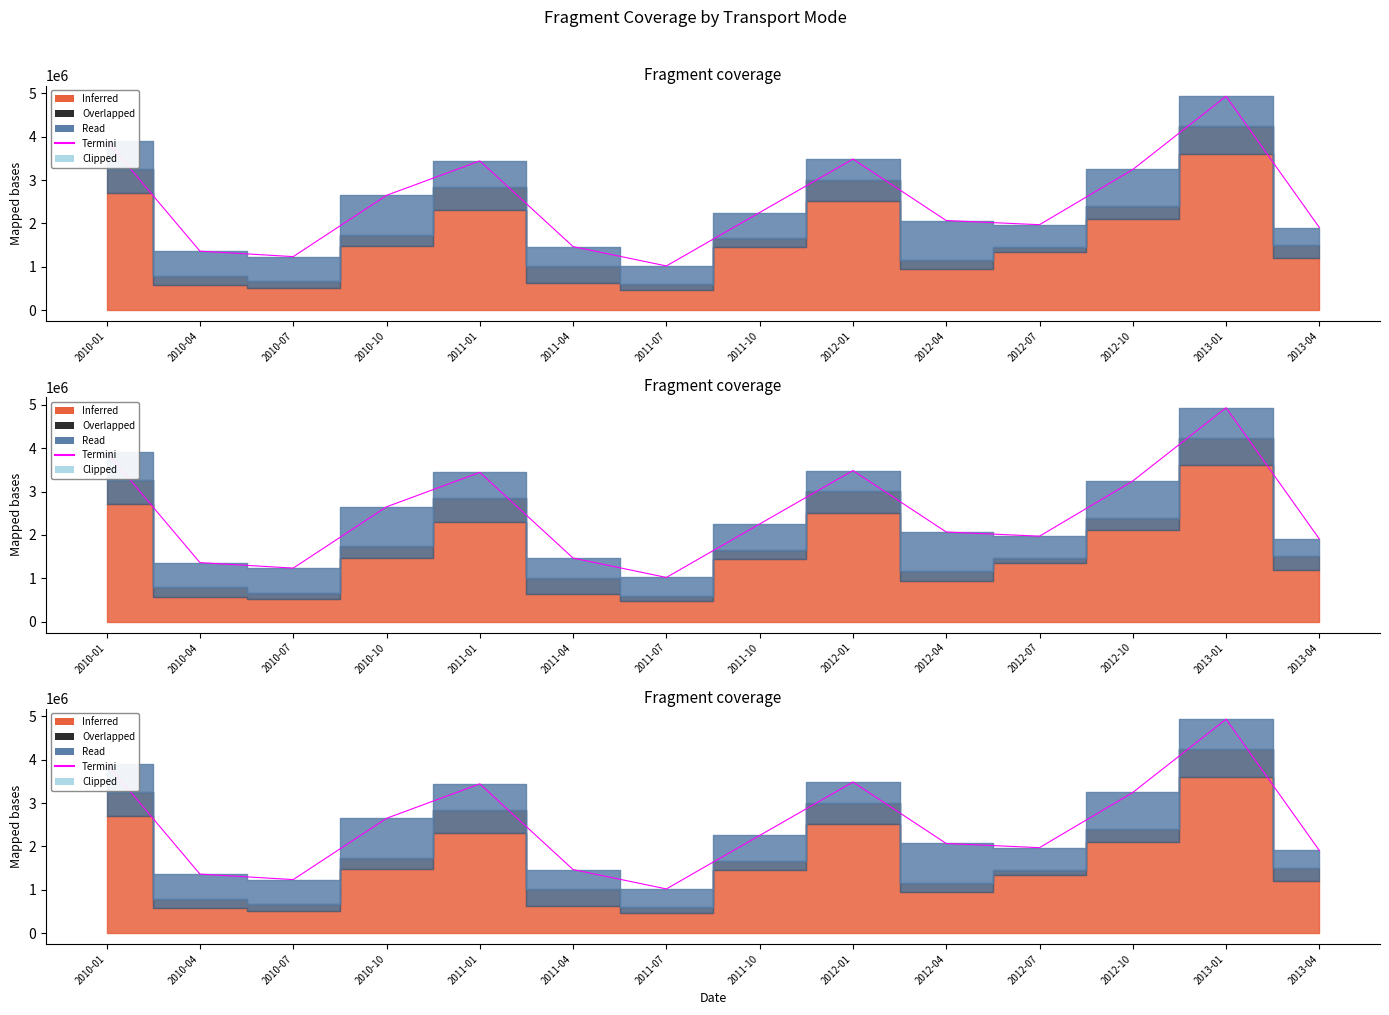

Which category has the lowest value across all series?

2011-07